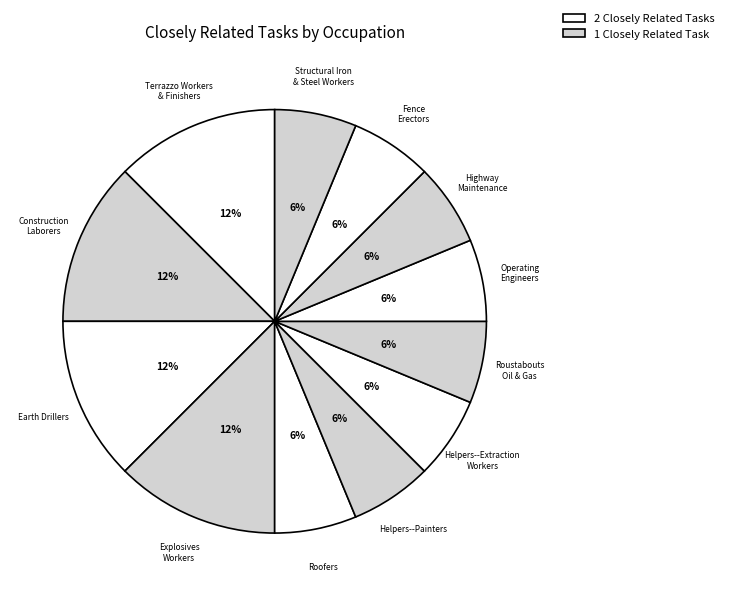

How many segments does this pie chart have?

12